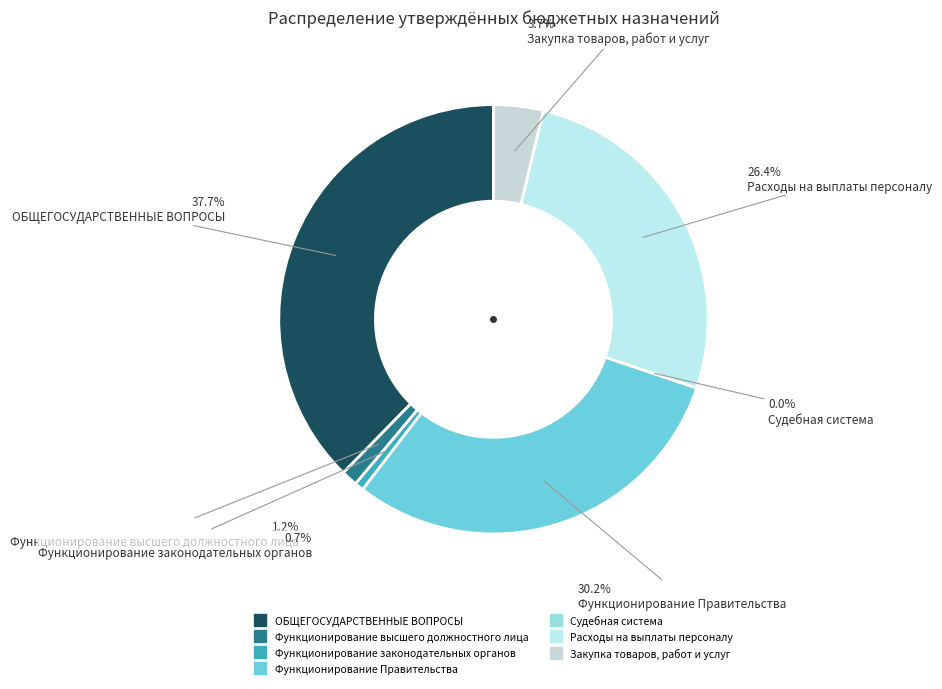

To the nearest percent, what is the average slice percentage?

14%